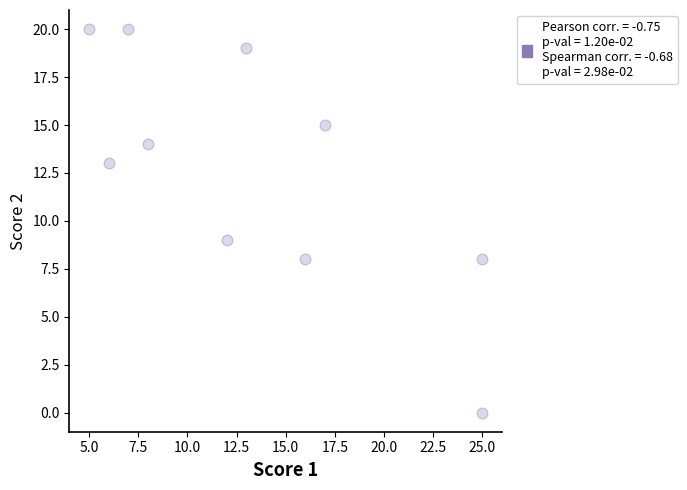

What Y value in the scatter plot is closest to 10?

9